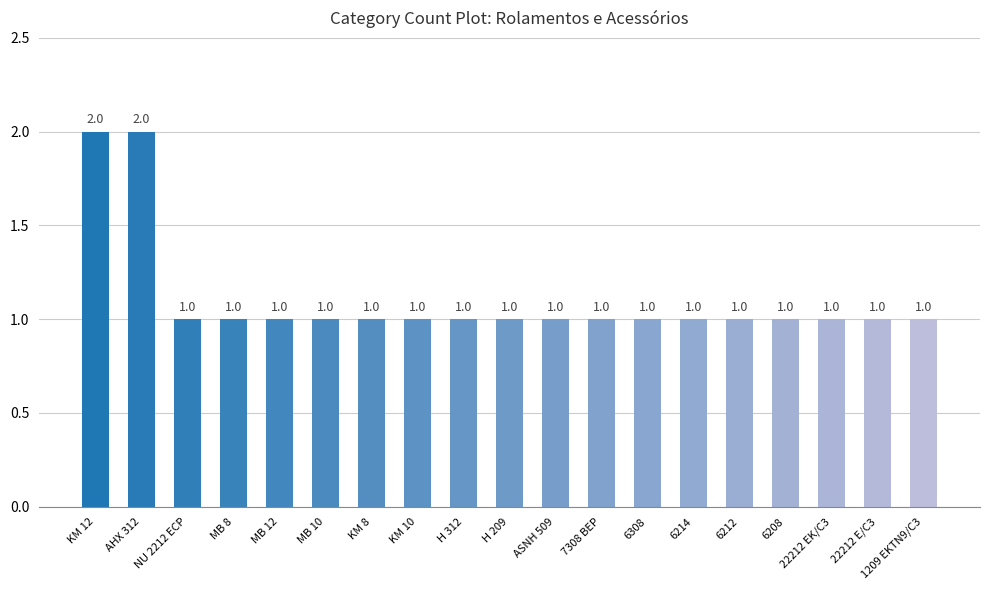

What is the smallest value displayed?

1